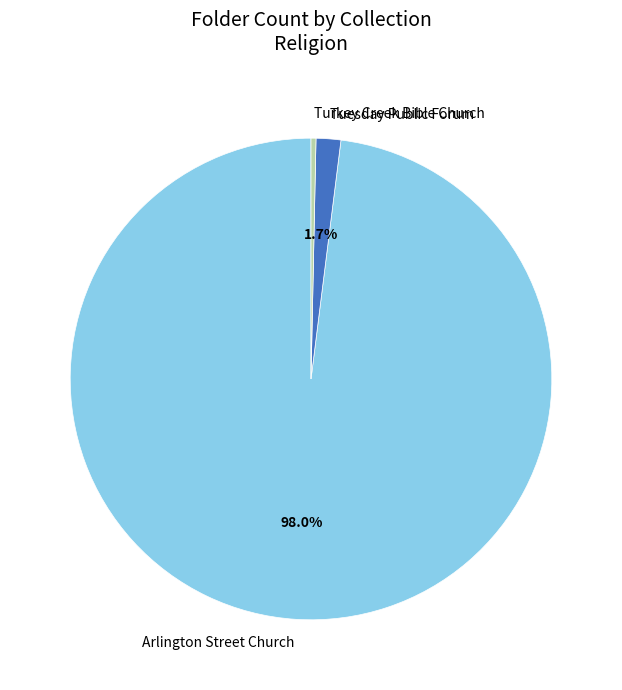

To the nearest percent, what is the average slice percentage?

33%